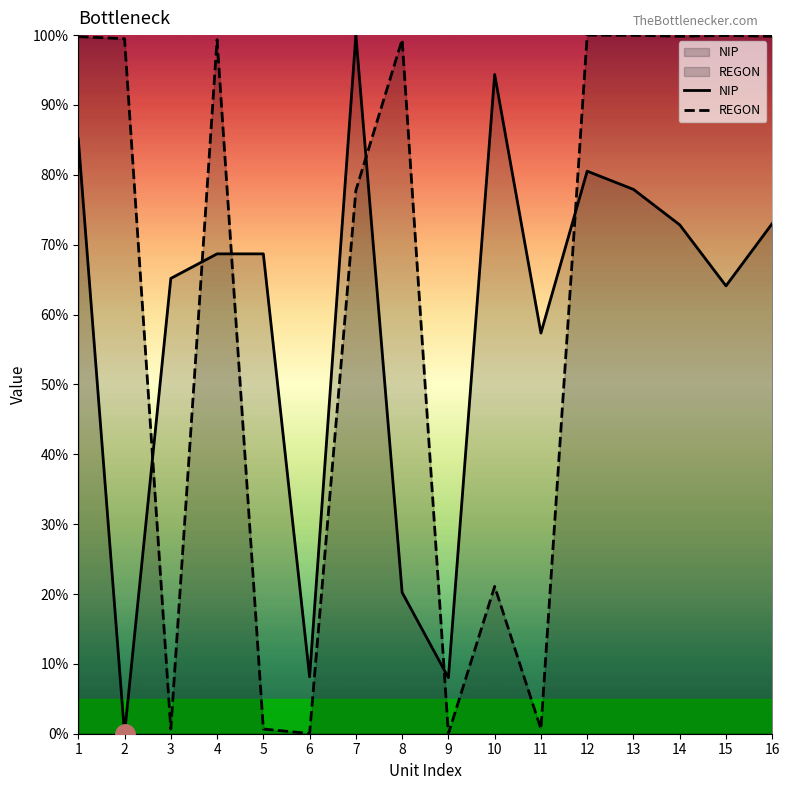

What is the value of the REGON point at the 15th from the left?

100.0